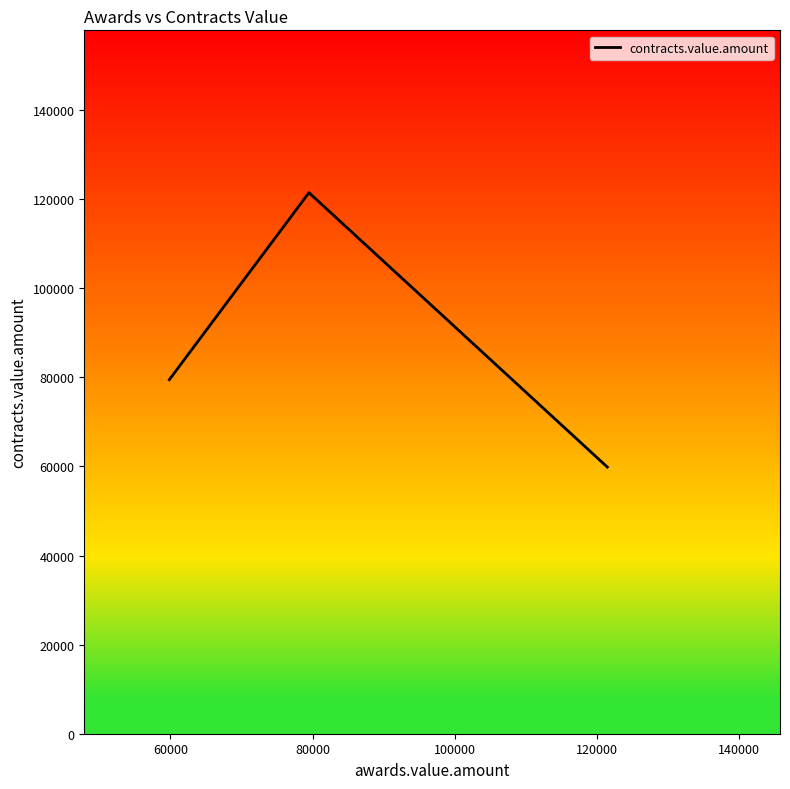

What is the greatest value displayed?

121448.5